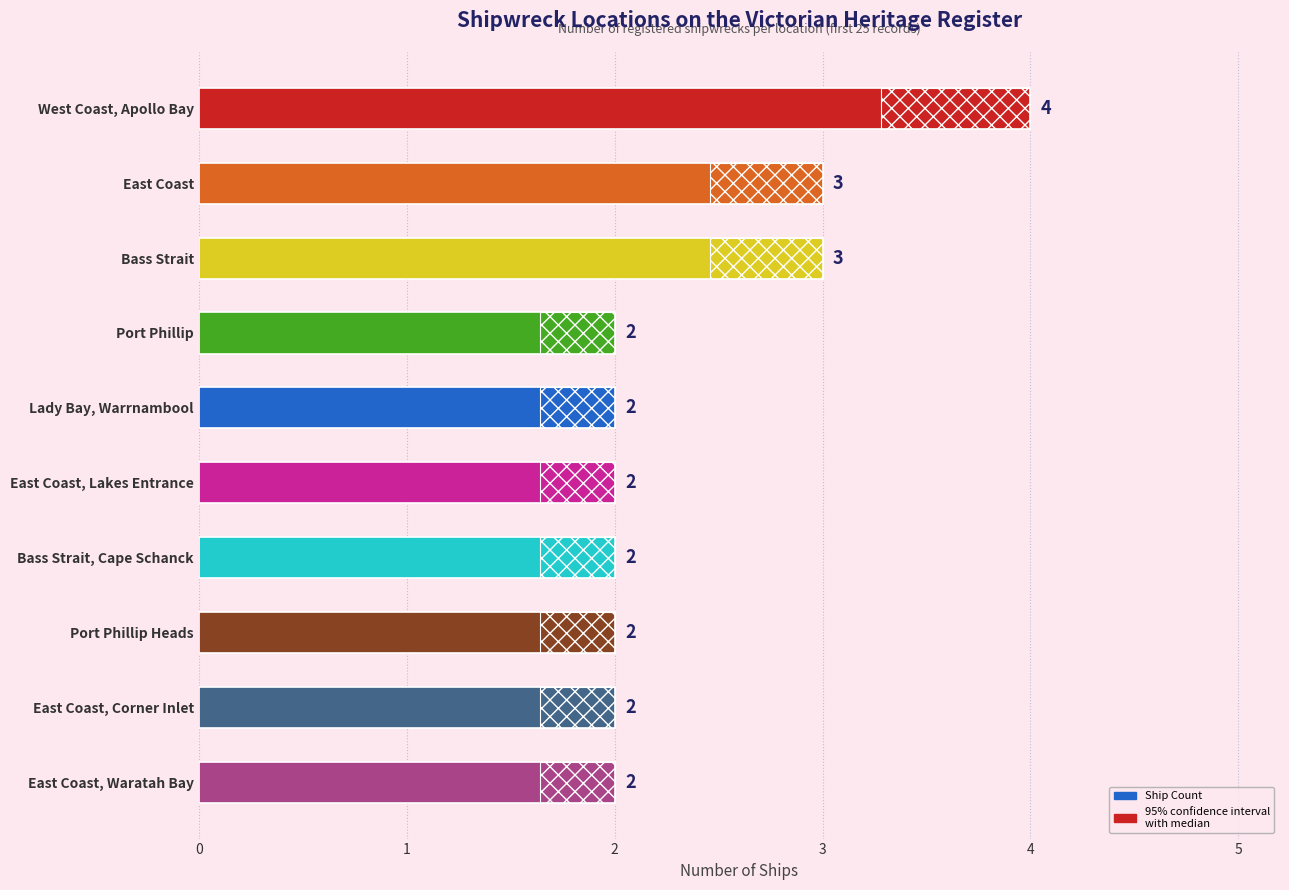

Rank the categories by value from lowest to highest.

Port Phillip, Lady Bay, Warrnambool, East Coast, Lakes Entrance, Bass Strait, Cape Schanck, Port Phillip Heads, East Coast, Corner Inlet, East Coast, Waratah Bay, East Coast, Bass Strait, West Coast, Apollo Bay